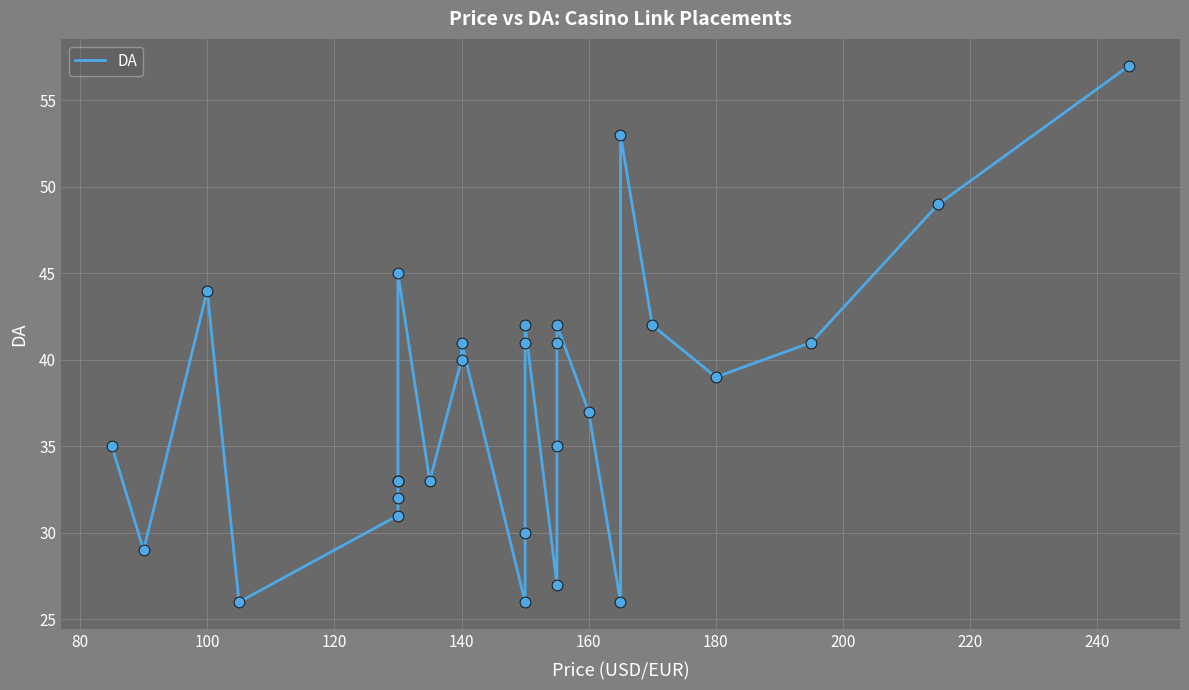

What is the ratio of the value at 160 to the value at 100?

0.8